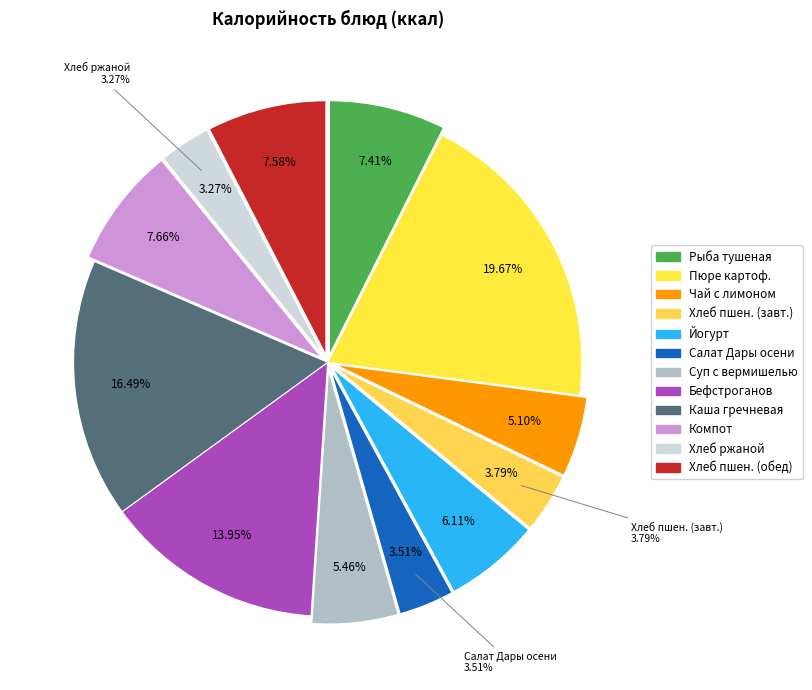

To the nearest percent, what is the combined percentage of Салат Дары осени and Пюре картофельное?

23%